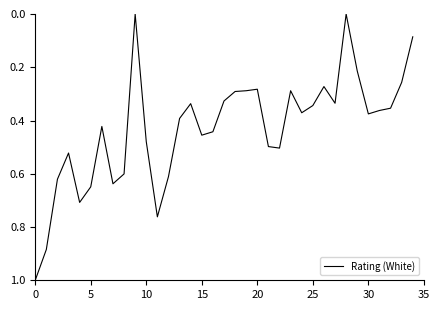

Does the chart display data point markers on the line(s)?

No